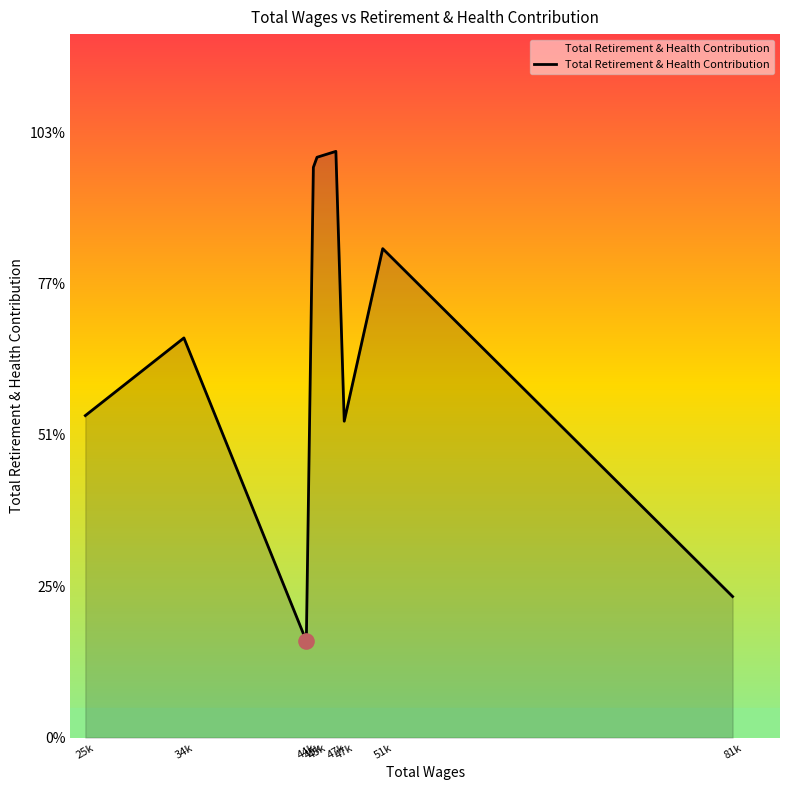

Approximately how many times larger is the value at 44k compared to 81k?

0.7